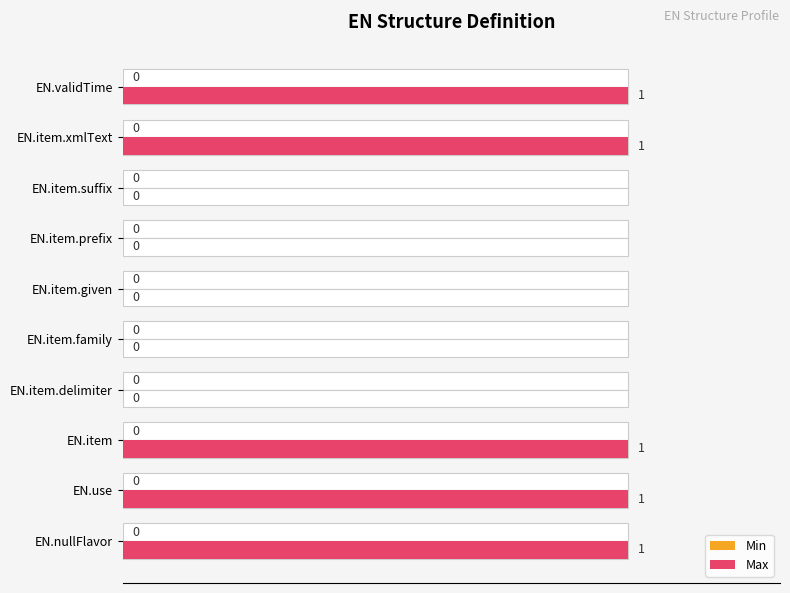

How many values in the Max series are below 1?

5